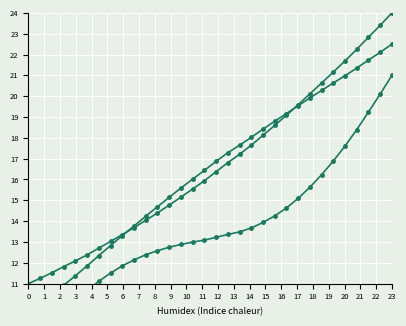

True or false: Spectral Intensity (alt) has more than 0 points higher than both neighbors.

False